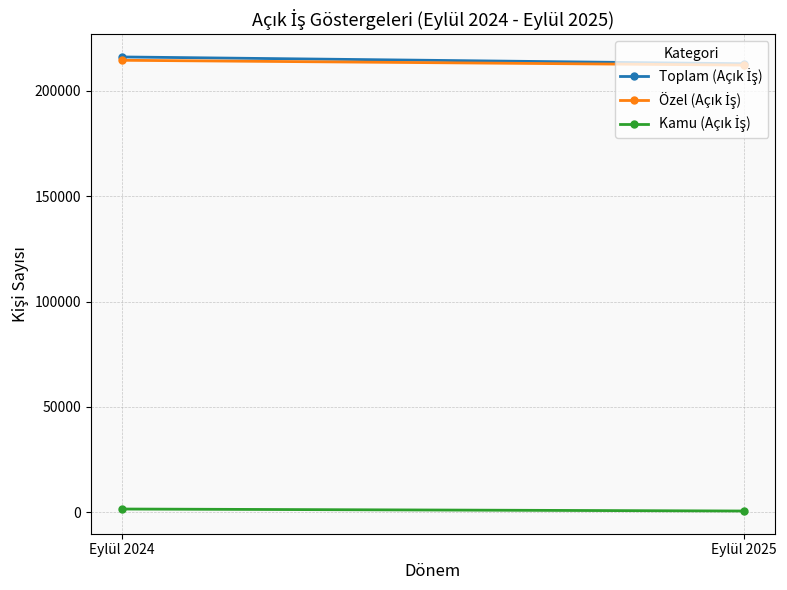

Which label corresponds to the smallest value in the chart?

Eylül 2025